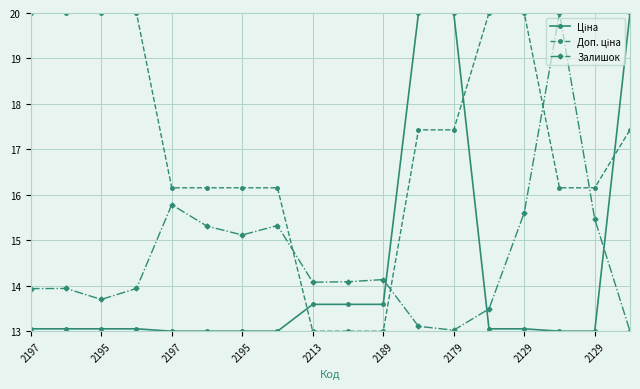

What is the difference between the second highest and minimum values in the Залишок series?

2.8